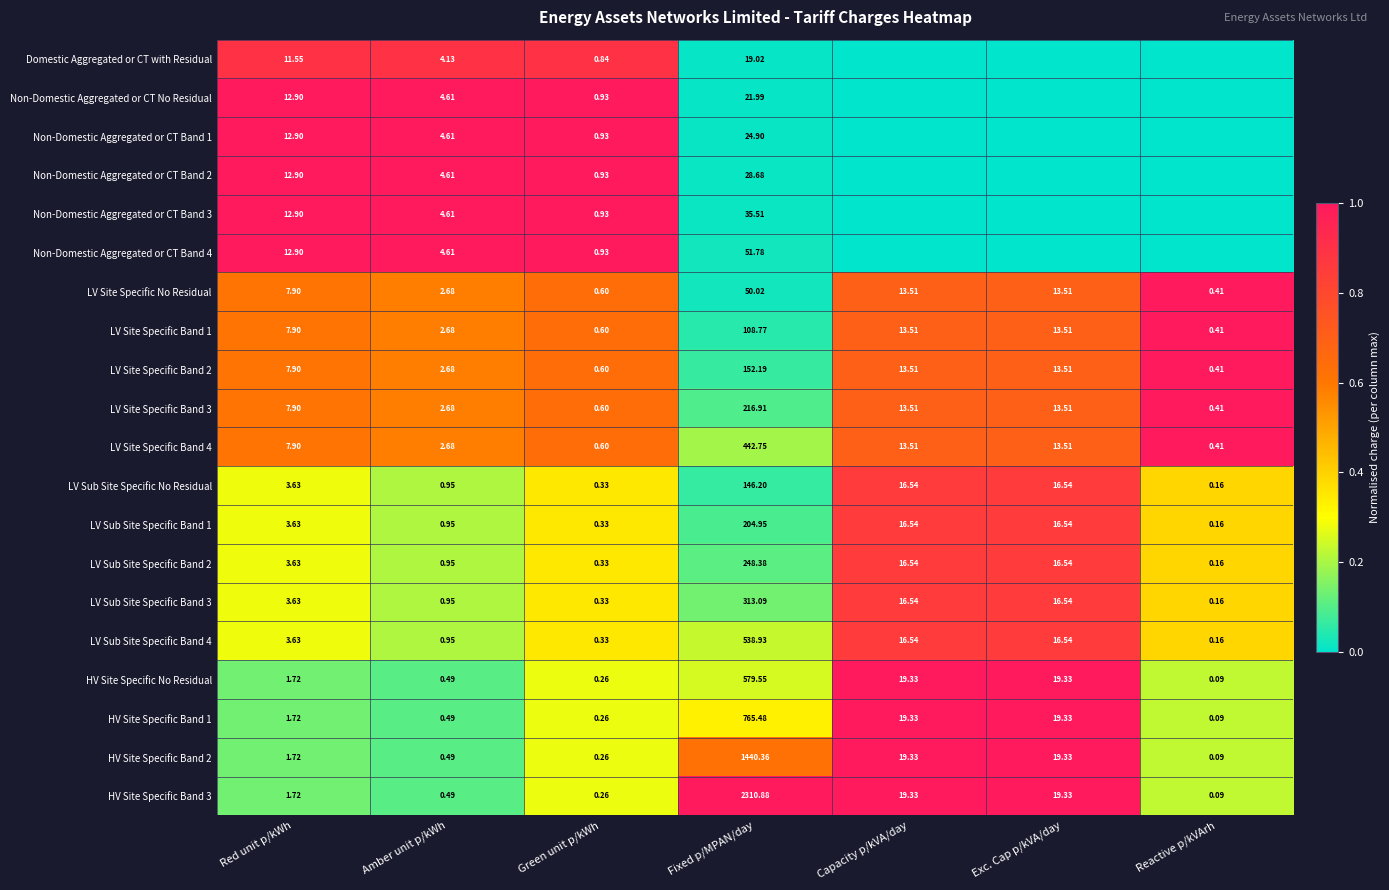

Which category has the highest value in the LV Site Specific Band 1 series?

Fixed p/MPAN/day